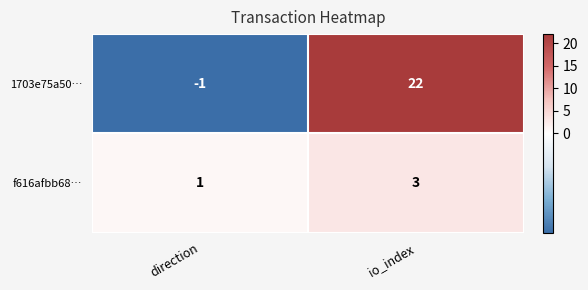

How many positive values does the 1703e75a50… series have?

1